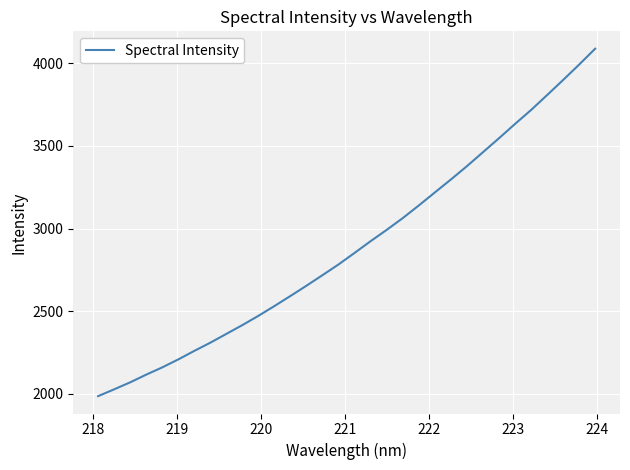

Count the number of categories in the chart.

32